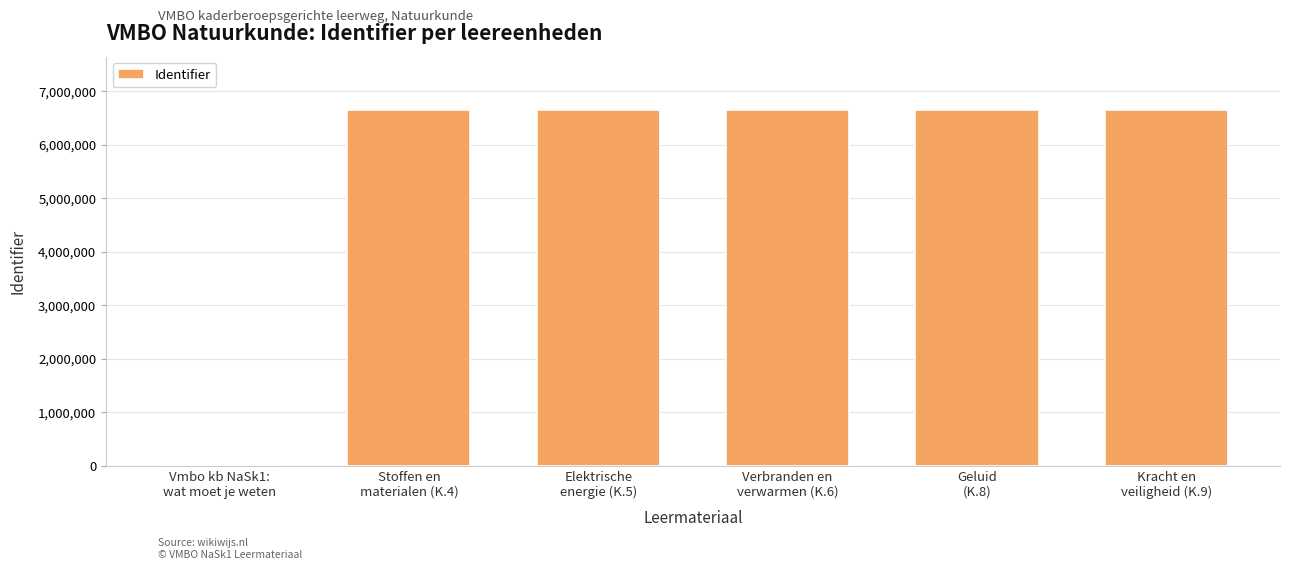

What is the sum of all values?

33263425